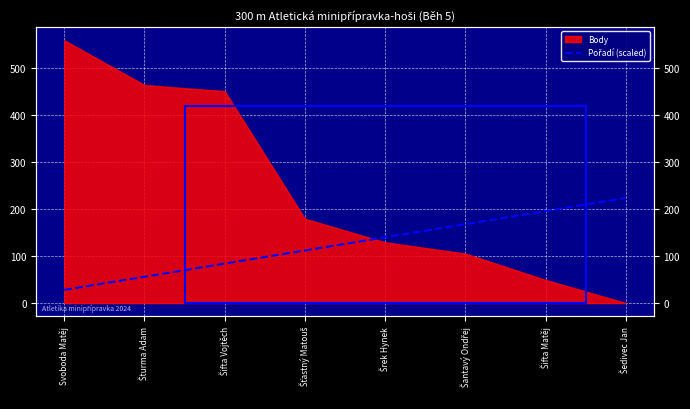

How many data points are less than 139?

4